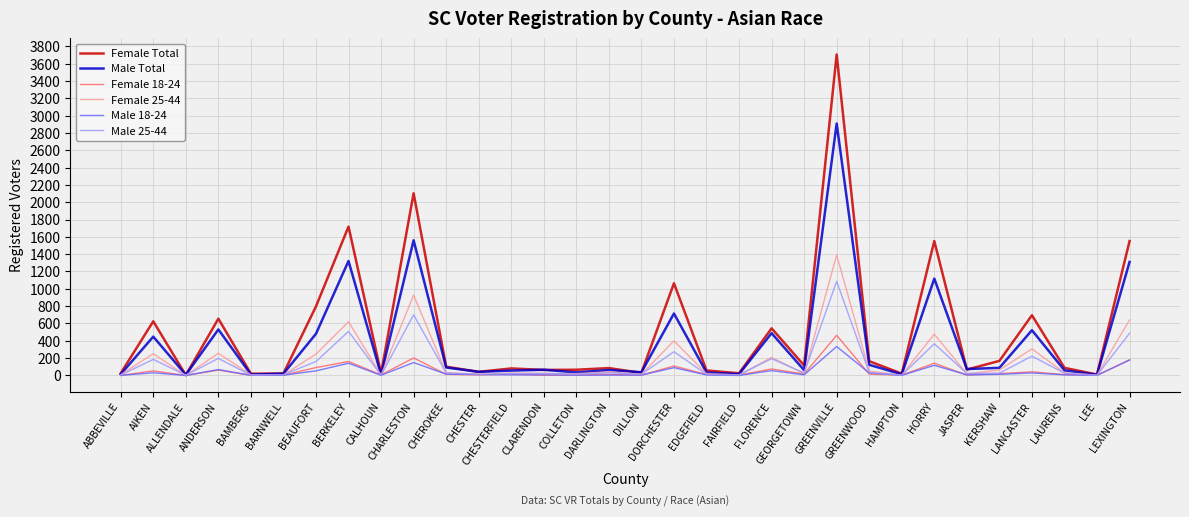

What is the maximum value shown in the chart?

3705